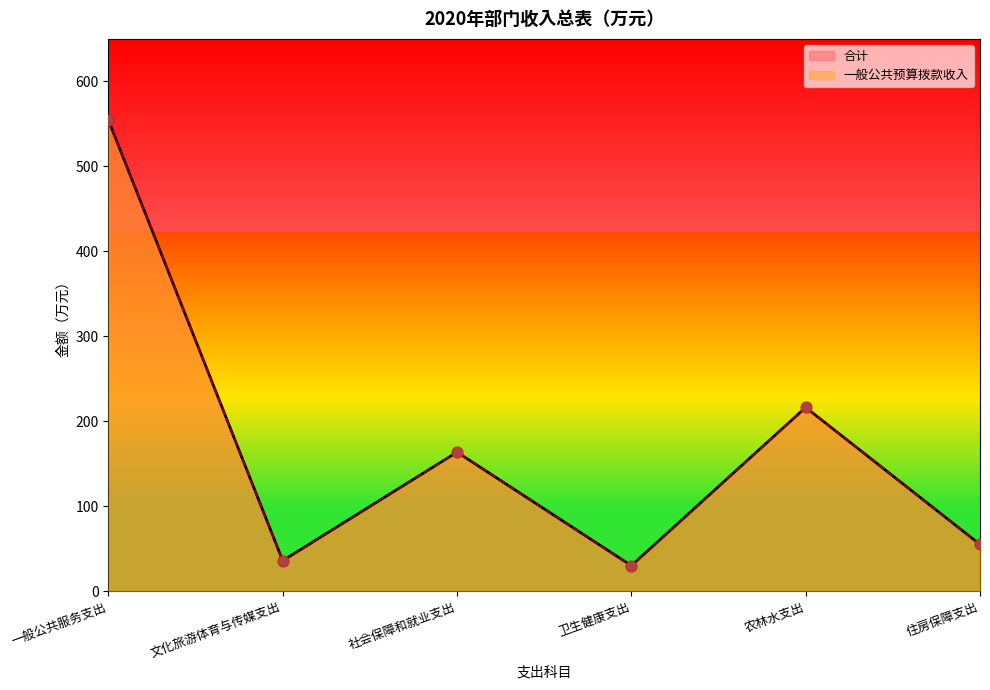

Which series contains the highest Y value?

合计